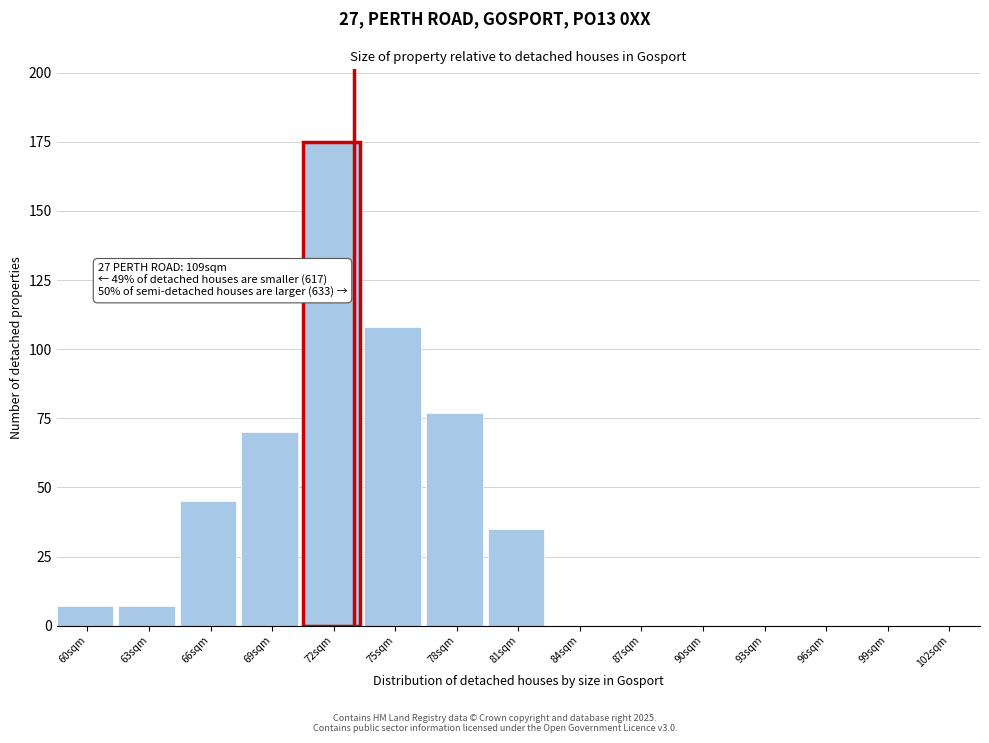

Reading right to left, transcribe all the data shown in this chart.

102sqm=0	99sqm=0	96sqm=0	93sqm=0	90sqm=0	87sqm=0	84sqm=0	81sqm=35	78sqm=77	75sqm=108	72sqm=175	69sqm=70	66sqm=45	63sqm=7	60sqm=7